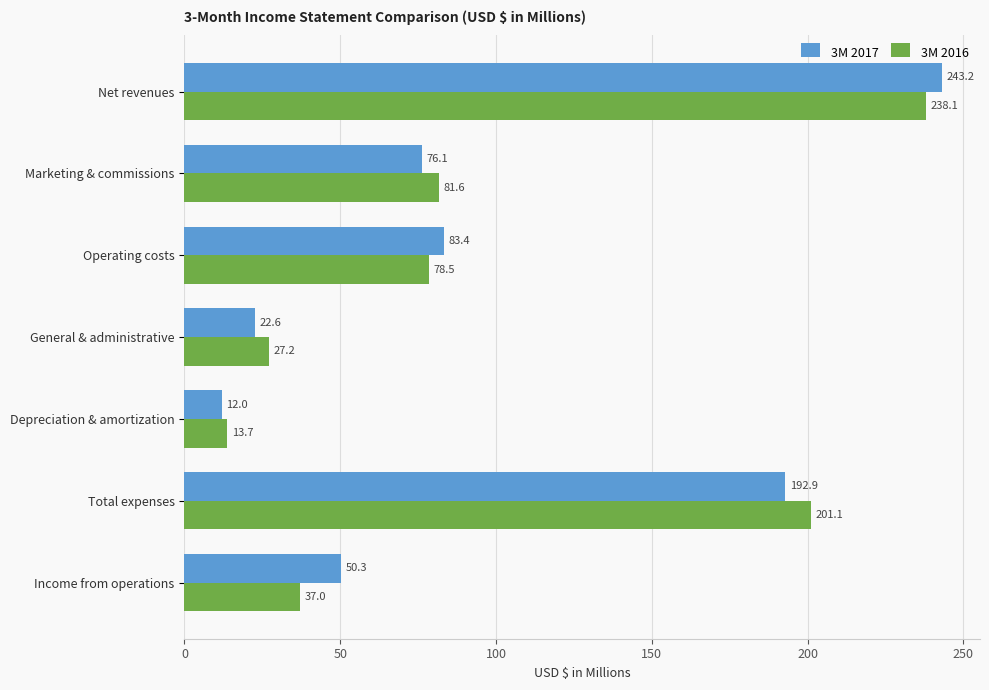

At which label does 3M 2016 reach its peak?

Net revenues